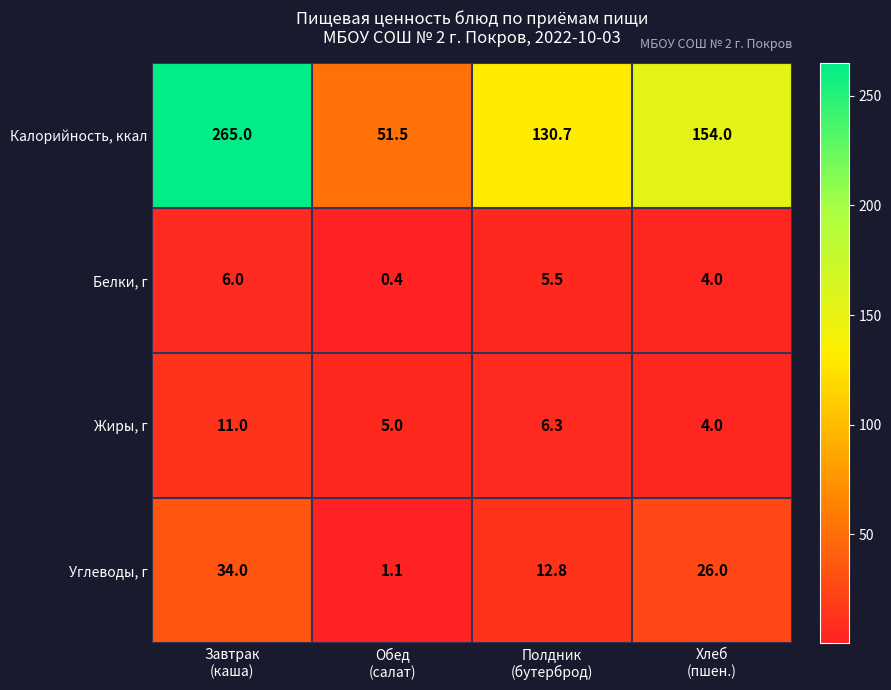

What is the maximum value for Калорийность, ккал?

265.0